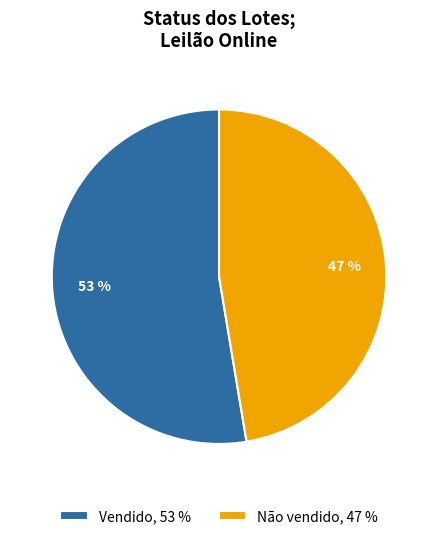

Rank the categories by value from highest to lowest.

Vendido, Não vendido